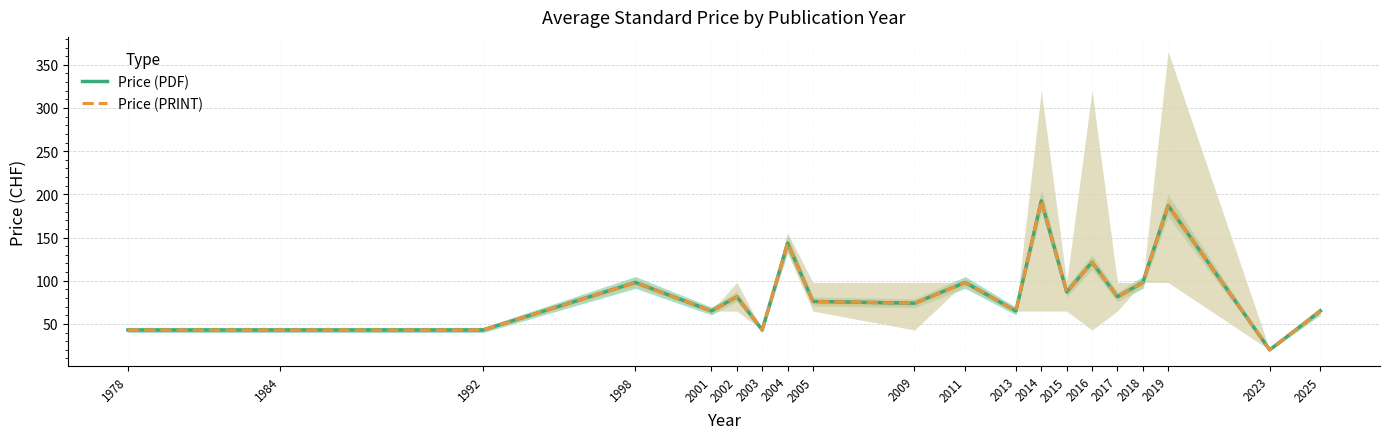

Which has a higher value, 2025 or 2001?

2025